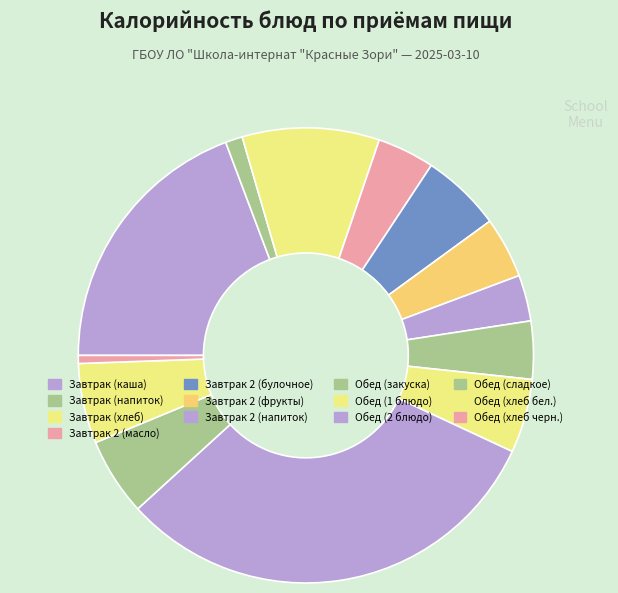

What percentage is the Завтрак (каша) slice, to the nearest percent?

19%